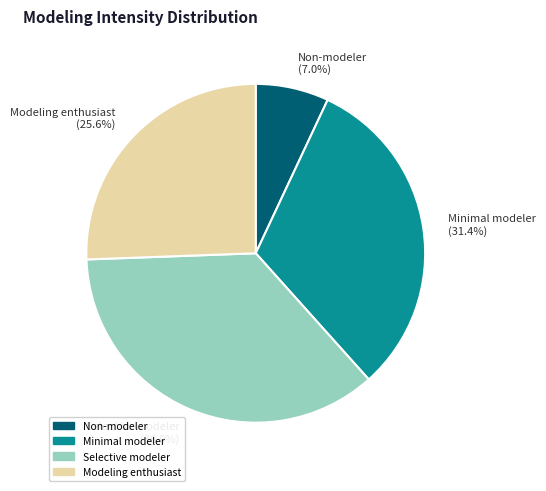

Approximately how many times larger is the value at Modeling enthusiast compared to Minimal modeler?

0.8